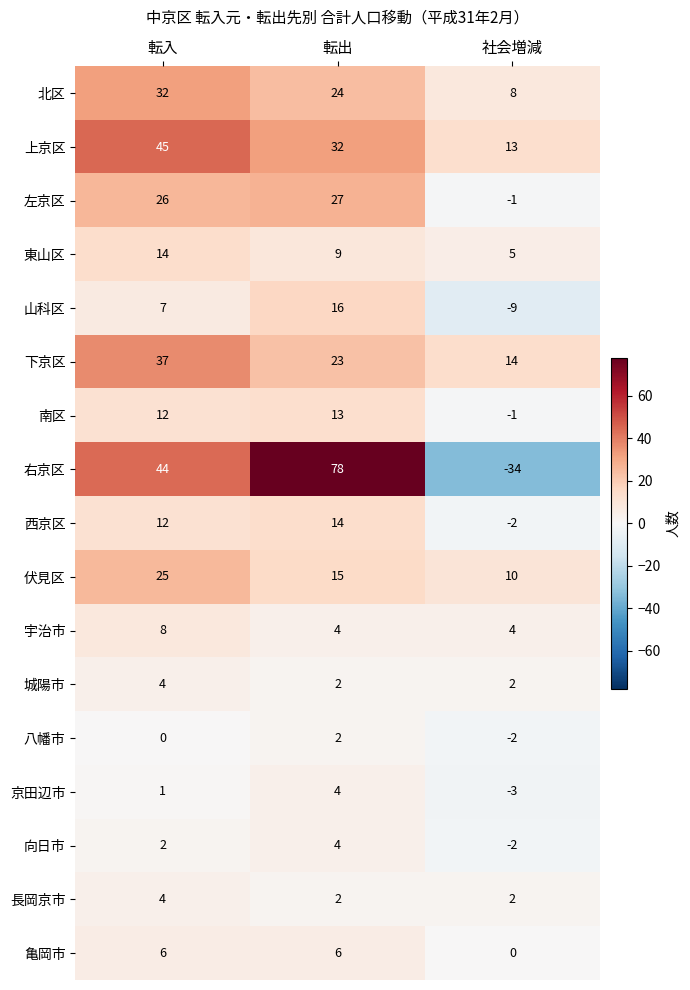

What is the smallest value displayed?

-34